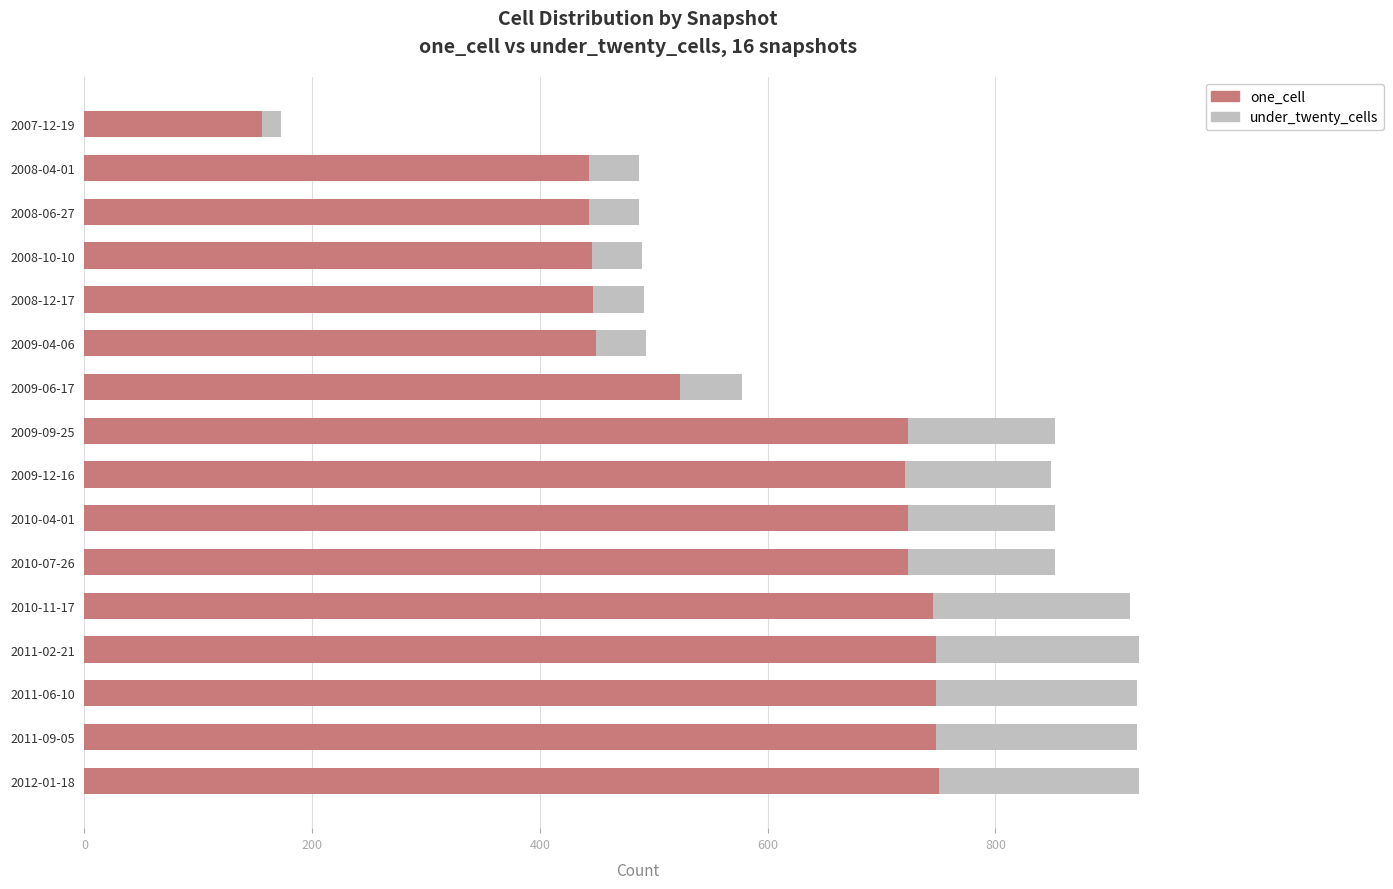

The value of one_cell at 2010-07-26 is 723. True or false?

True